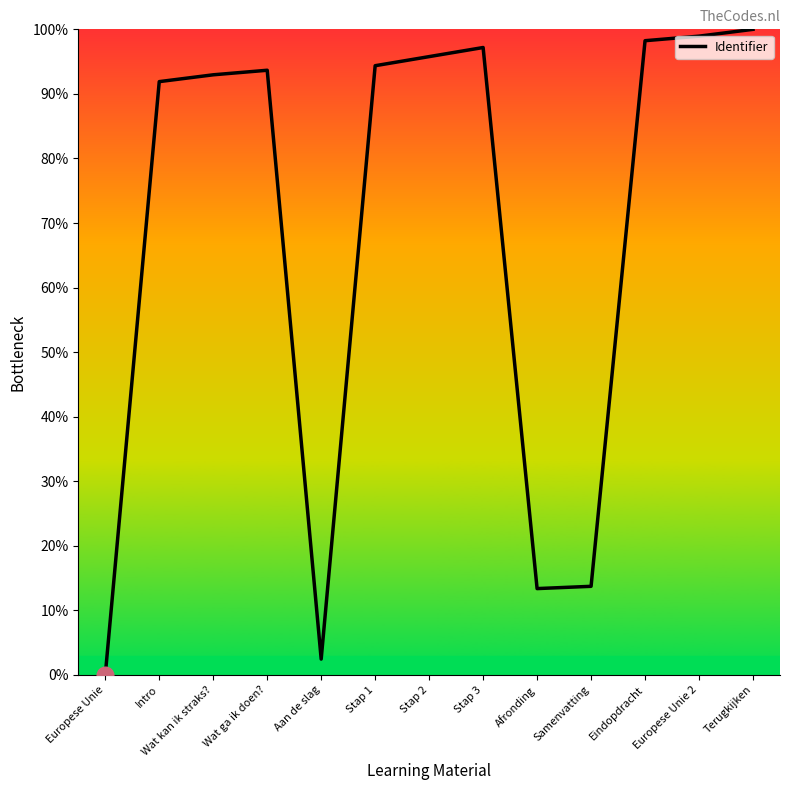

What is the approximate value at Eindopdracht?

98.2